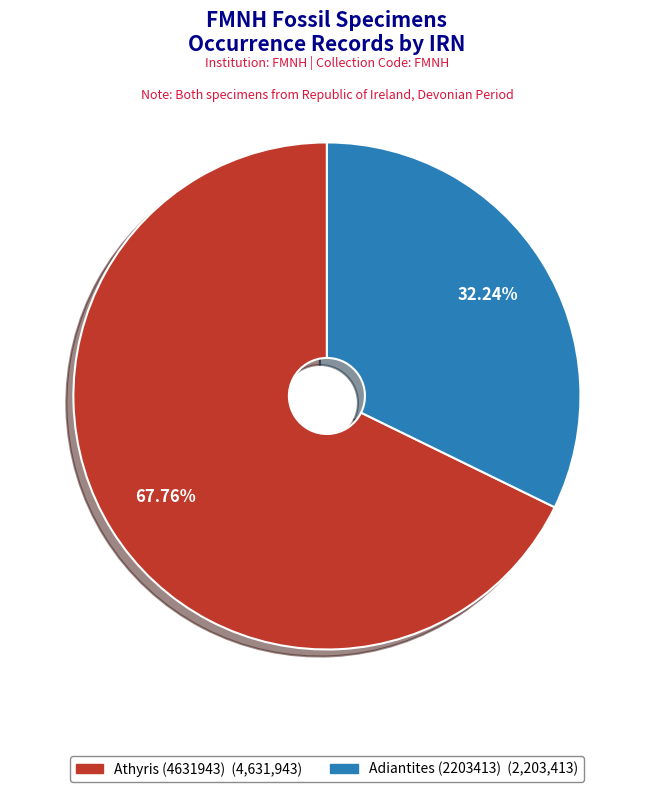

How many segments does this pie chart have?

2